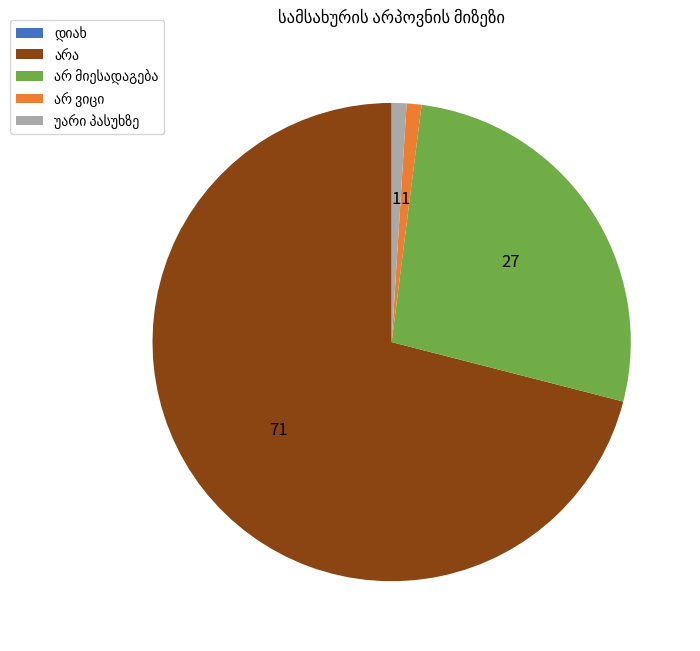

Is there a majority slice in this chart?

Yes